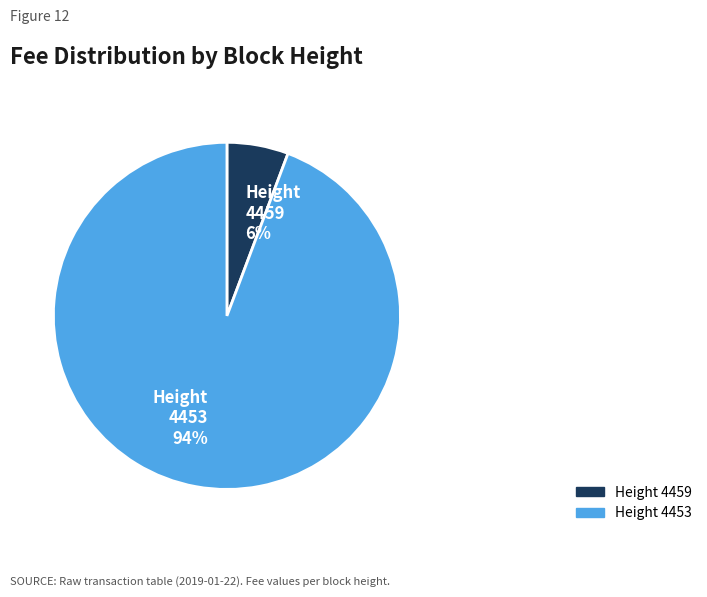

To the nearest percent, what is the combined percentage of Height 4453 and Height 4459?

100%